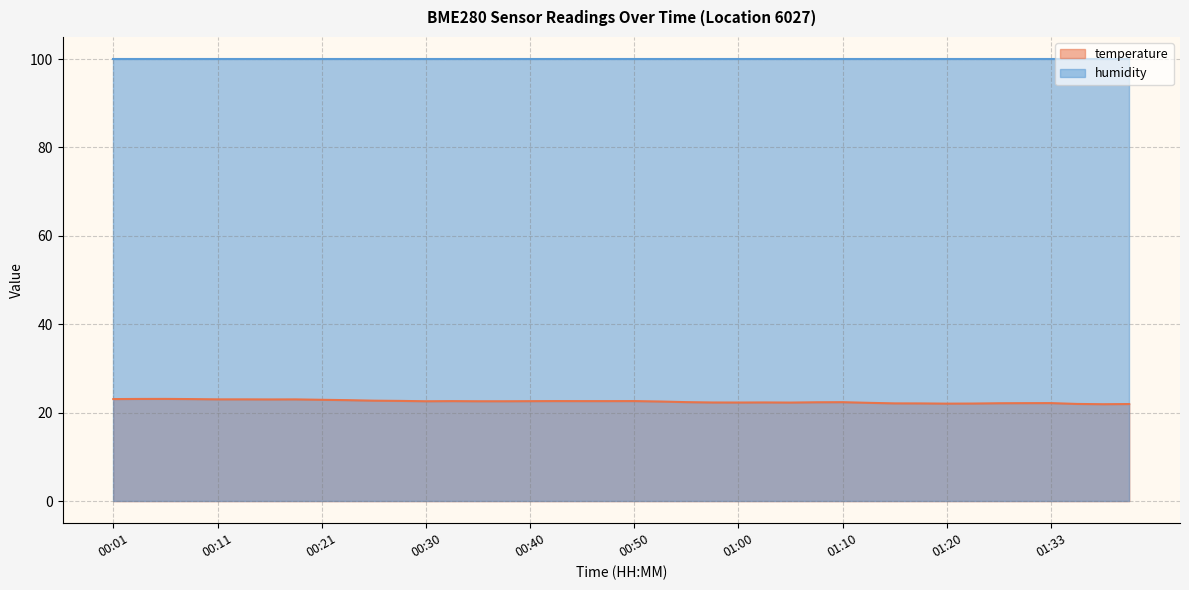

What is the average value?

22.5